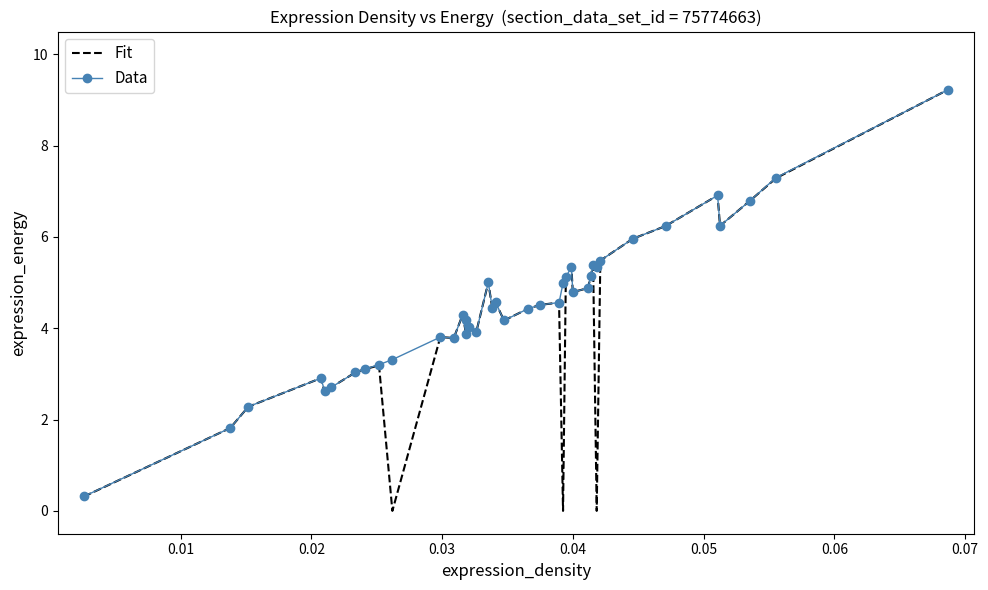

Which series has the widest spread of values?

Fit